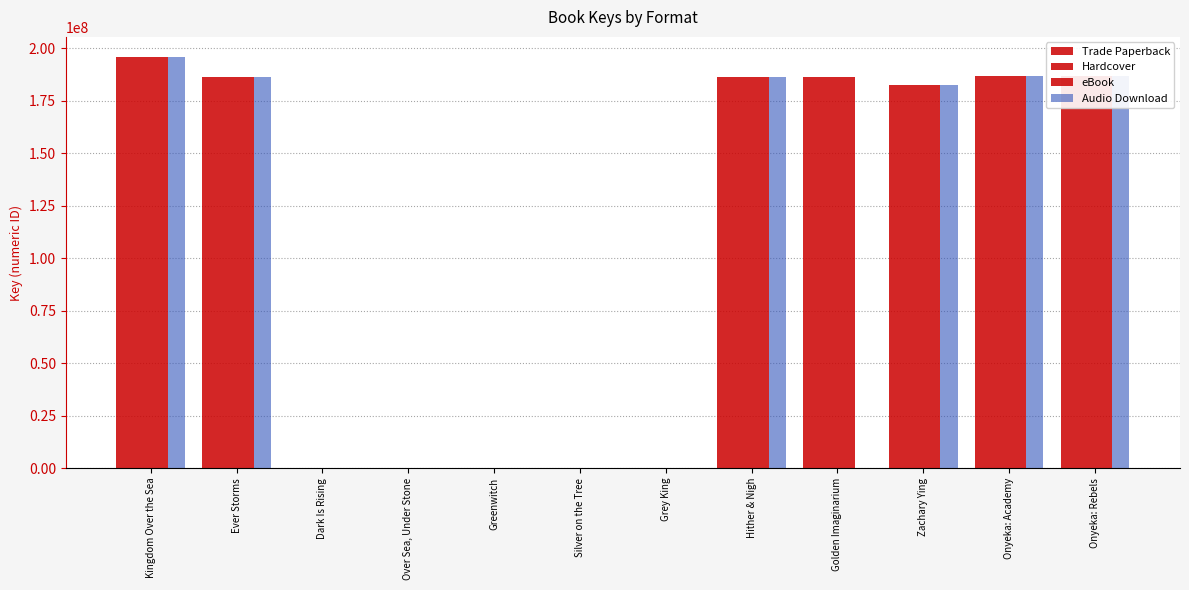

Which has a higher value, Hither & Nigh or Greenwitch?

Hither & Nigh